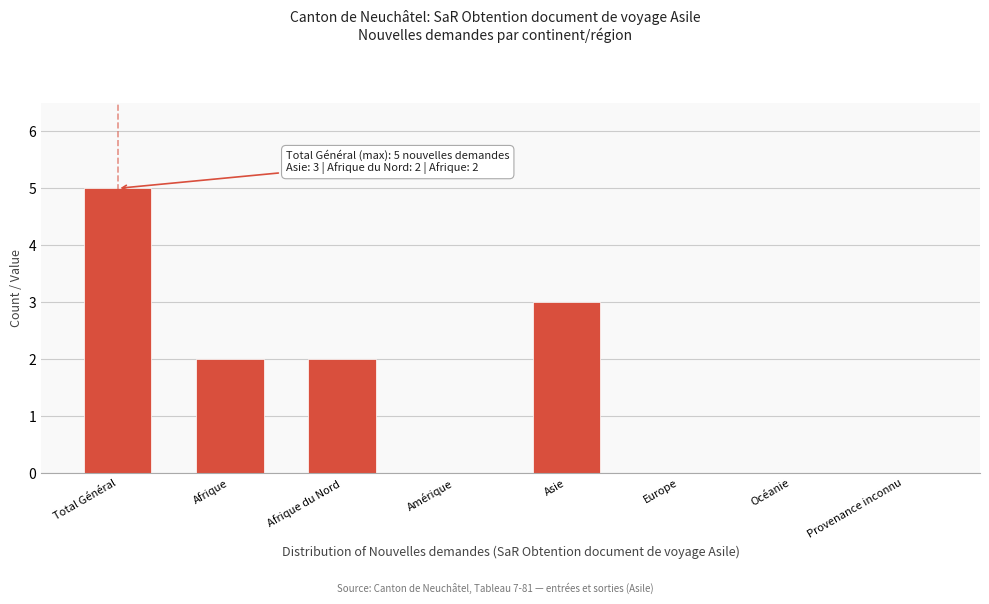

Reading left to right, what are all the values shown in this chart?

Total Général=5	Afrique=2	Afrique du Nord=2	Amérique=0	Asie=3	Europe=0	Océanie=0	Provenance inconnu=0